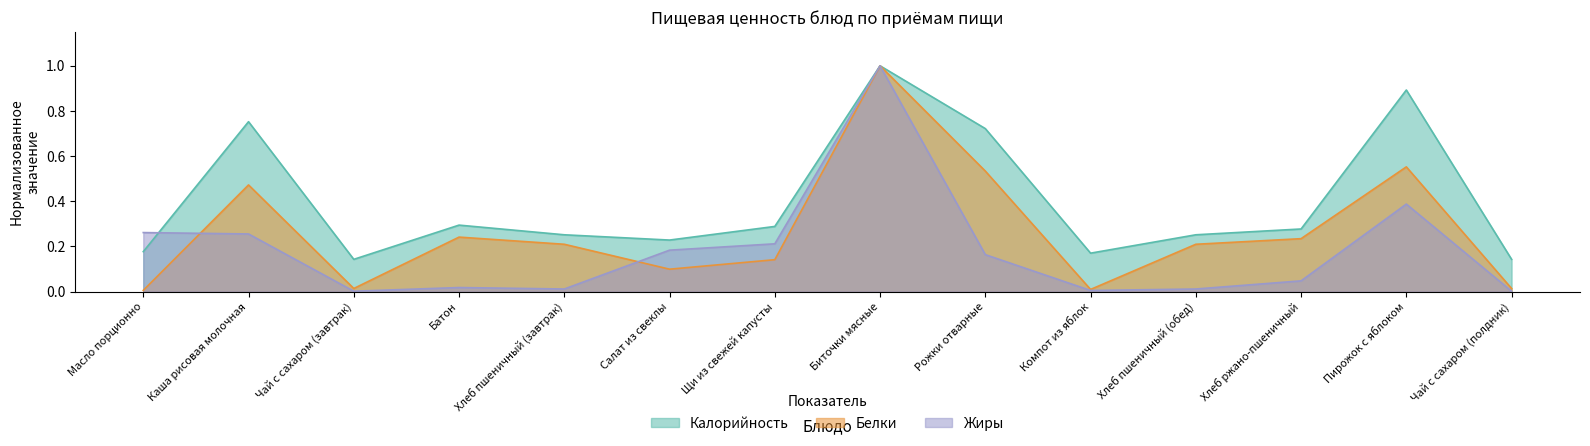

Reading left to right, transcribe all the data shown in this chart.

Калорийность: 0.2	0.8	0.1	0.3	0.3	0.2	0.3	1.0	0.7	0.2	0.3	0.3	0.9	0.1
Белки: 0.0	0.5	0.0	0.2	0.2	0.1	0.1	1.0	0.5	0.0	0.2	0.2	0.6	0.0
Жиры: 0.3	0.3	0.0	0.0	0.0	0.2	0.2	1.0	0.2	0.0	0.0	0.0	0.4	0.0